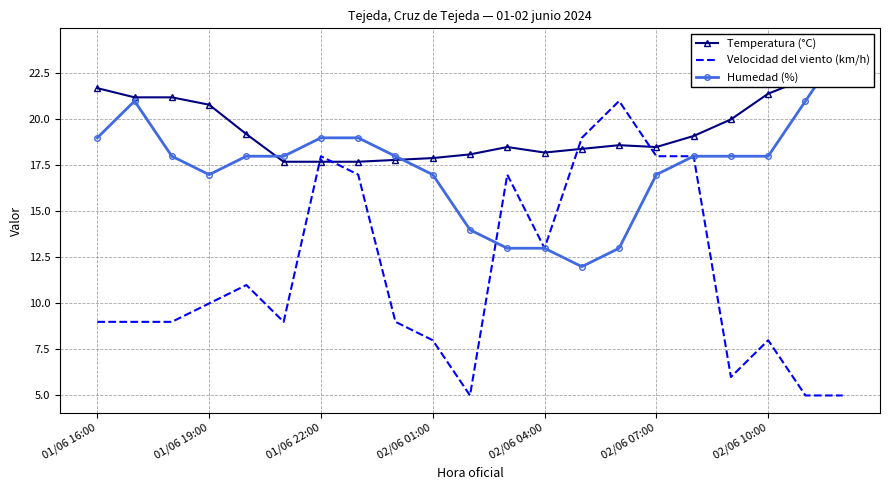

After their last crossing, which series has the higher values: Temperatura (°C) or Humedad (%)?

Humedad (%)